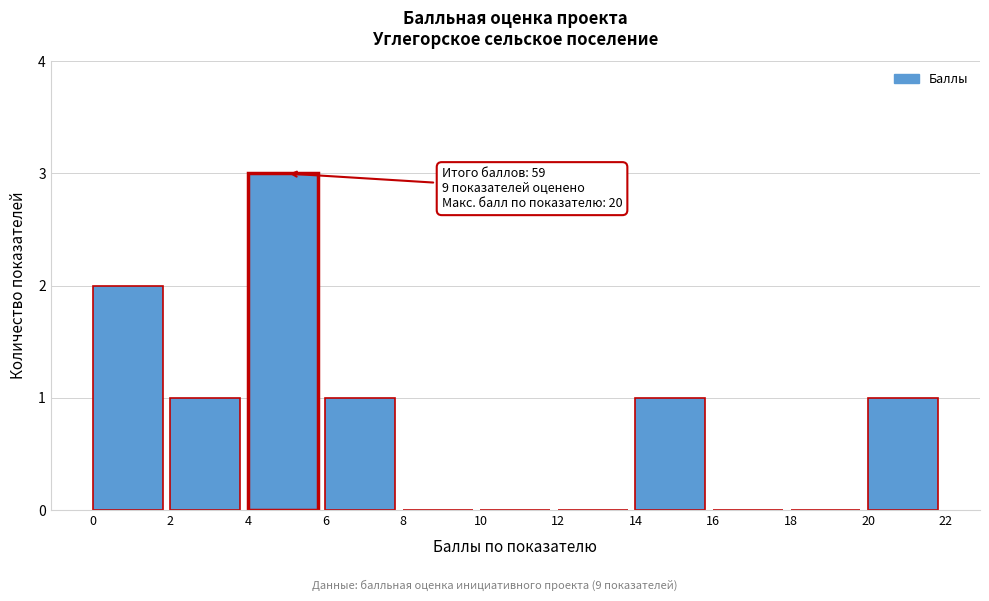

Over which range of the x-axis is the bar tallest?

4 to 6